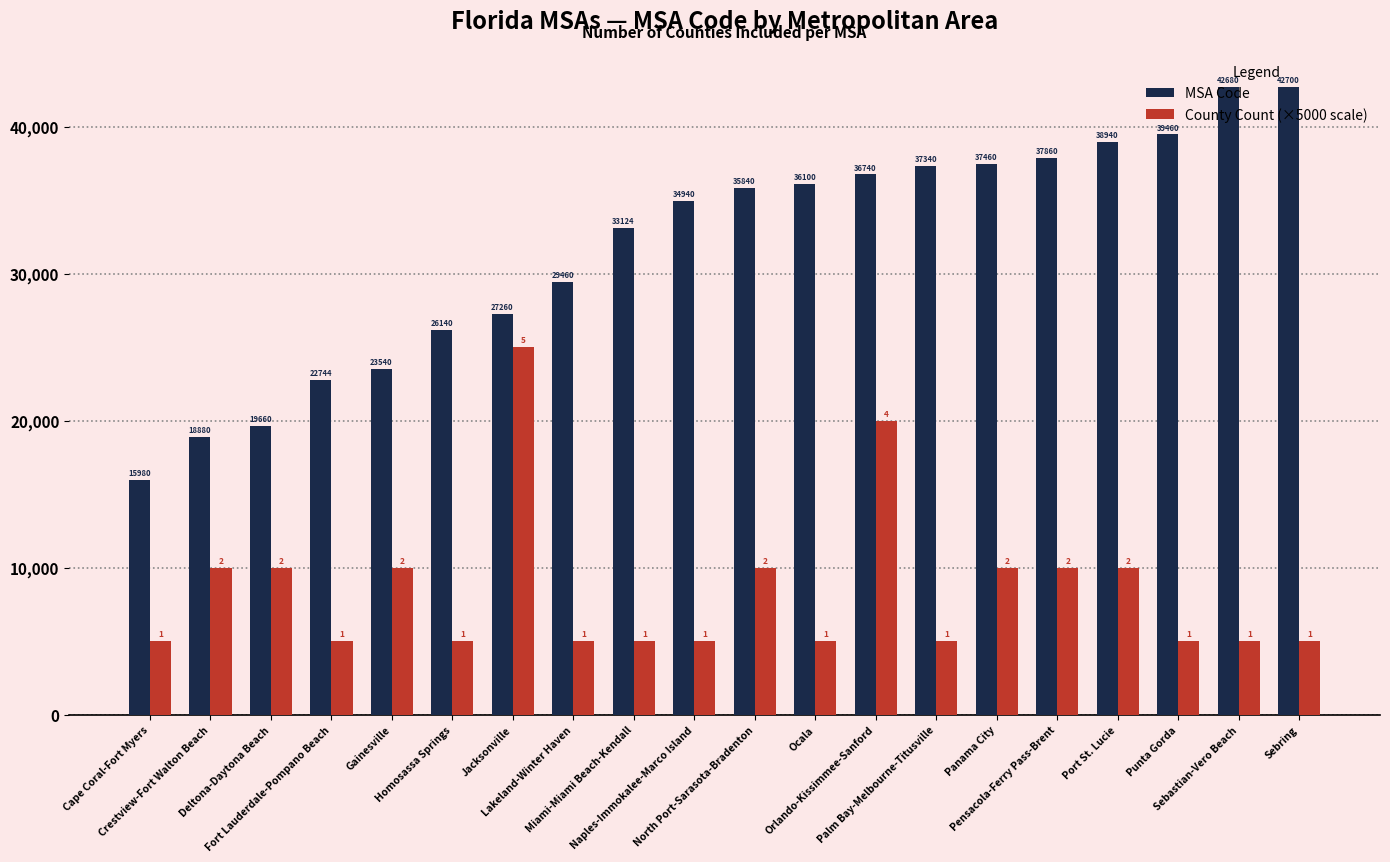

What are all the series names shown in the legend?

MSA Code, County Count (×5000 scale)